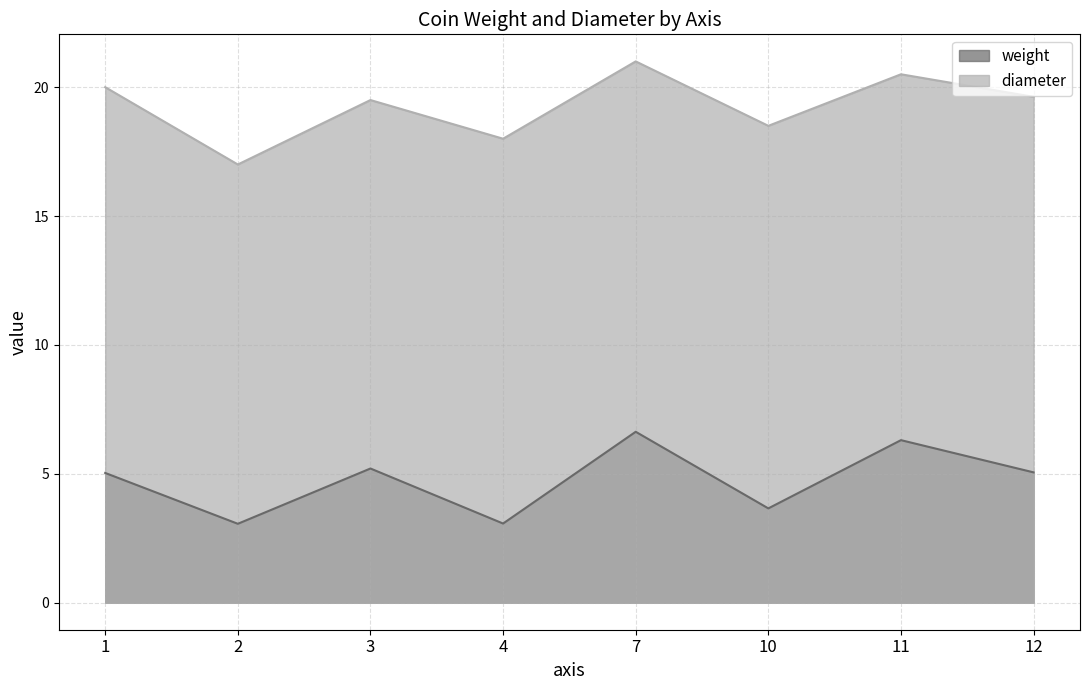

Which has a higher value, 3 or 2?

3